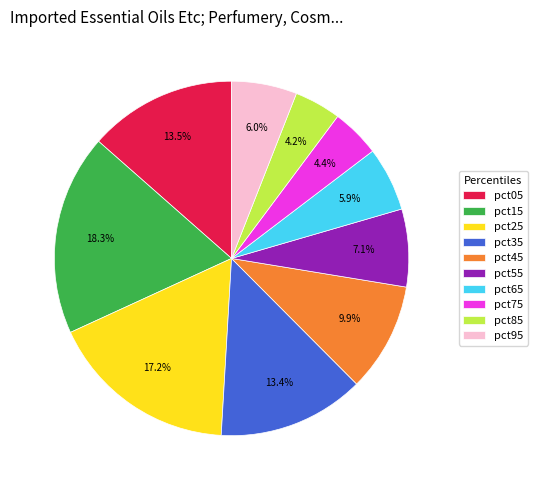

Between pct85 and pct45, which is larger?

pct45